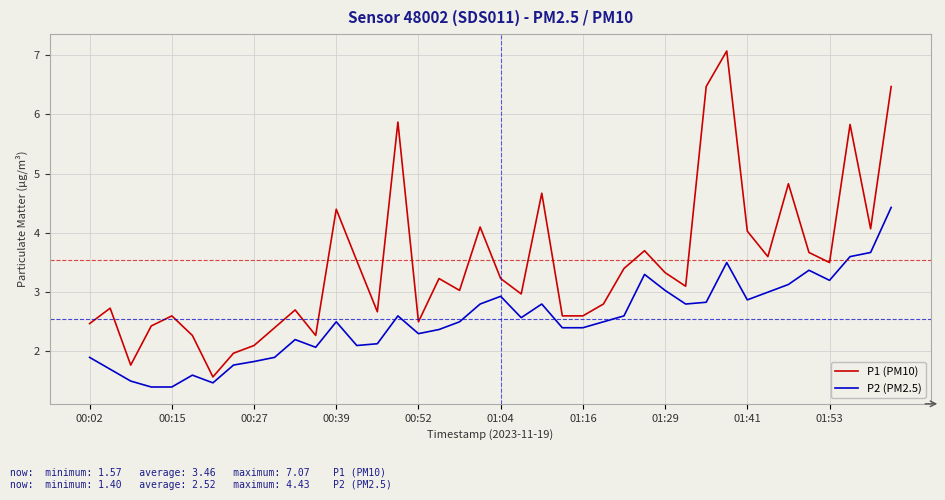

What is the greatest value displayed?

7.1